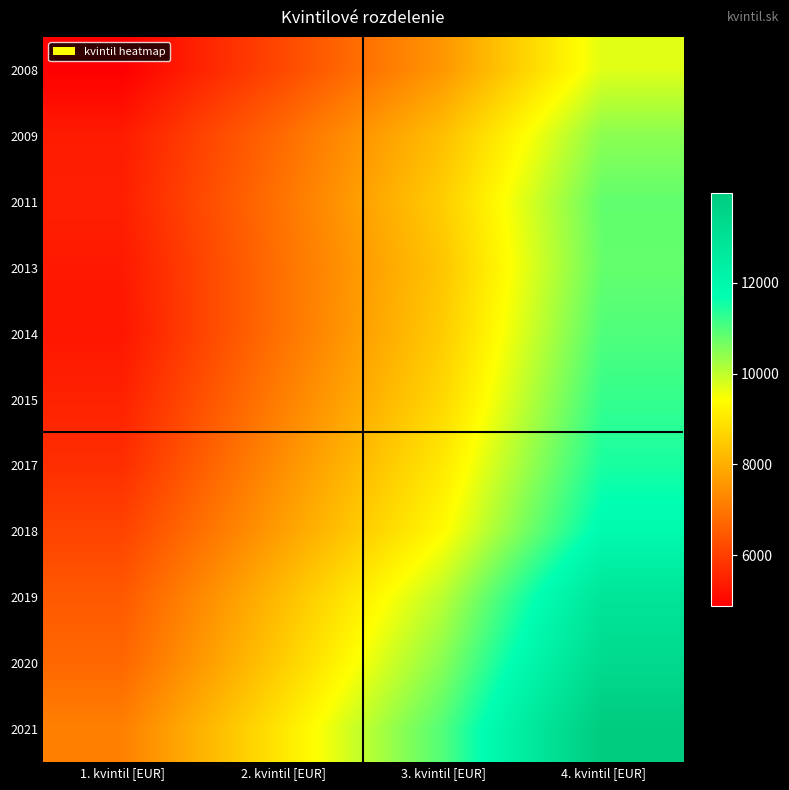

List the series in order of their peak value, highest first.

2021, 2020, 2019, 2018, 2017, 2015, 2014, 2011, 2013, 2009, 2008